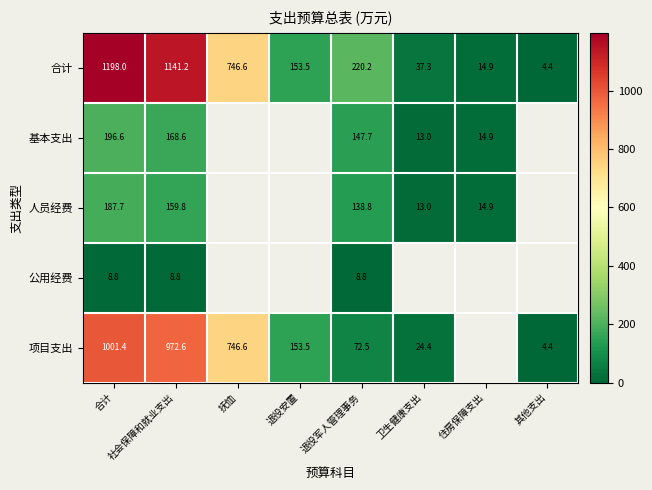

At which label does 合计 reach its peak?

合计